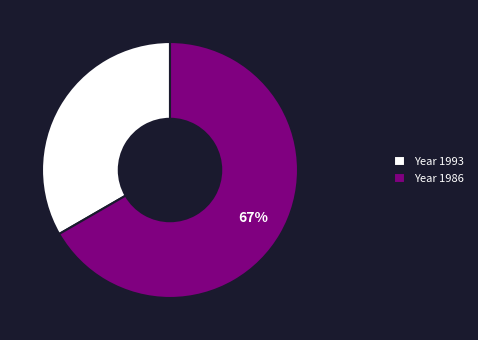

To the nearest percent, what portion does Year 1993 represent?

33%